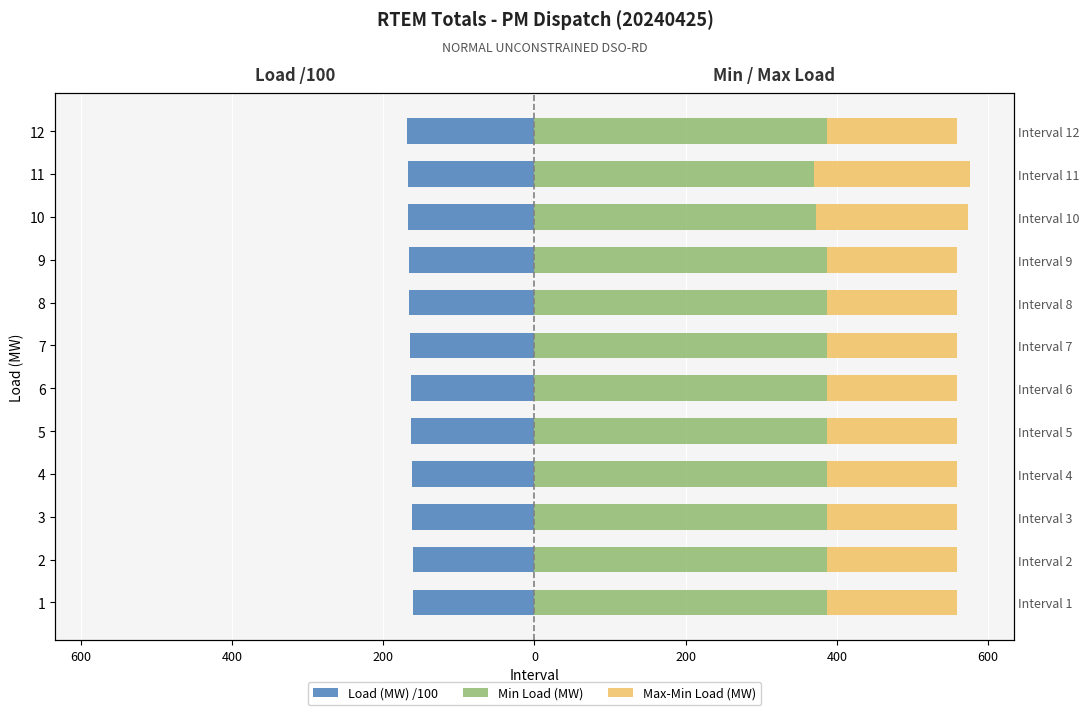

Reading left to right, list all the values displayed in this chart.

Load (MW) /100: -160.5	-161.1	-161.4	-161.6	-162.7	-162.9	-164.6	-166.4	-165.9	-167.1	-167.3	-168.3
Min Load (MW): 386.6	386.6	386.6	386.6	386.6	386.6	386.6	386.6	386.6	372.2	369.0	386.6
Max-Min Load (MW): 171.8	171.8	171.8	171.8	171.8	171.8	171.8	171.8	171.8	200.6	207.0	171.8